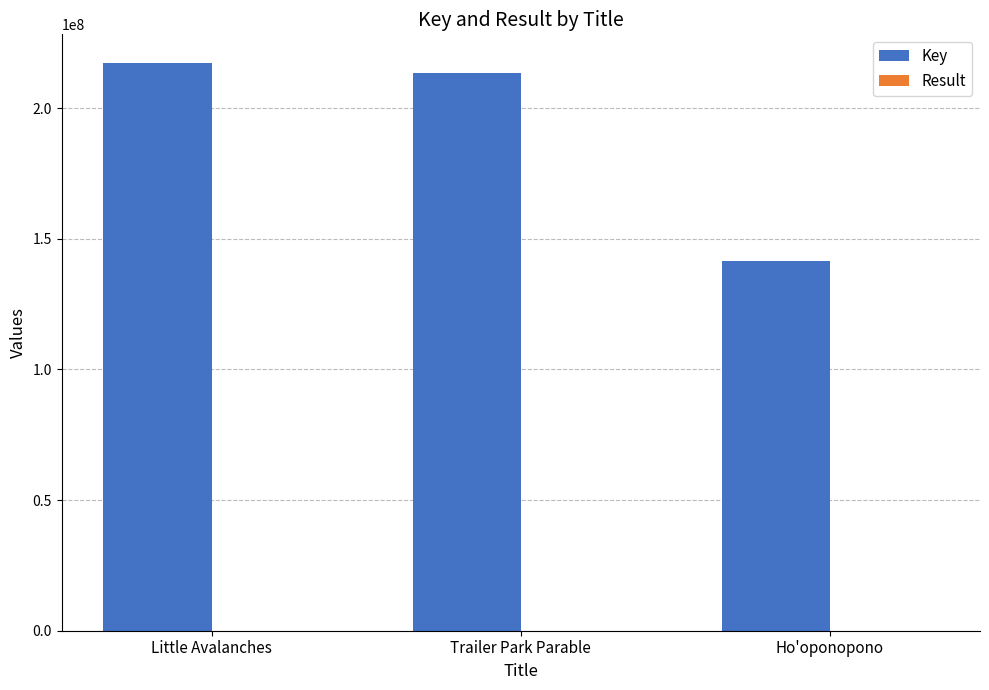

What is the total value across all series at Trailer Park Parable?

213525203